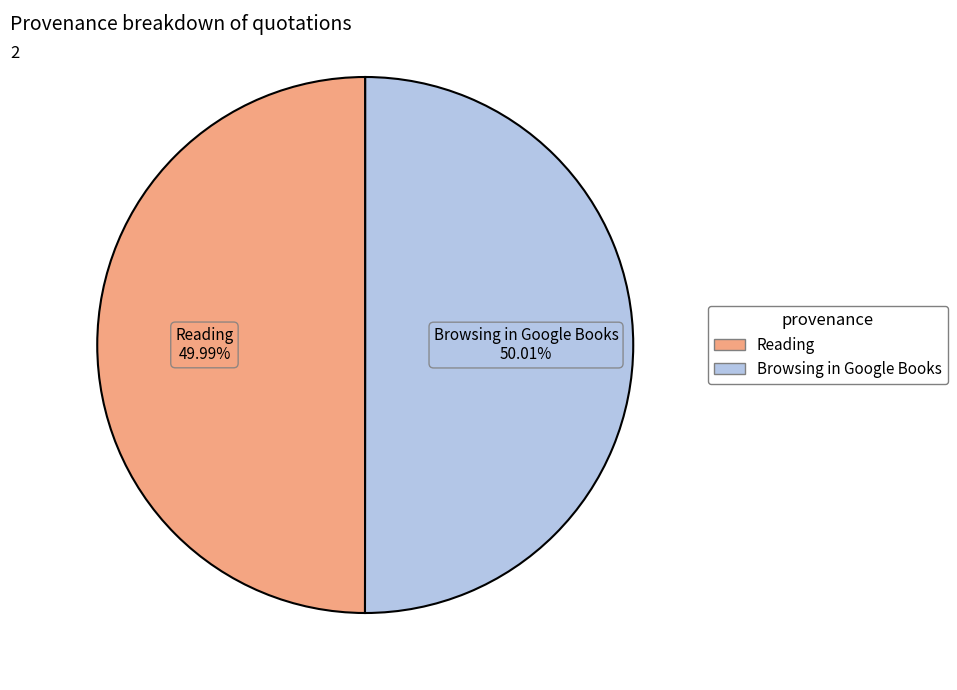

Approximately how many times larger is the value at Browsing in Google Books compared to Reading?

1.0